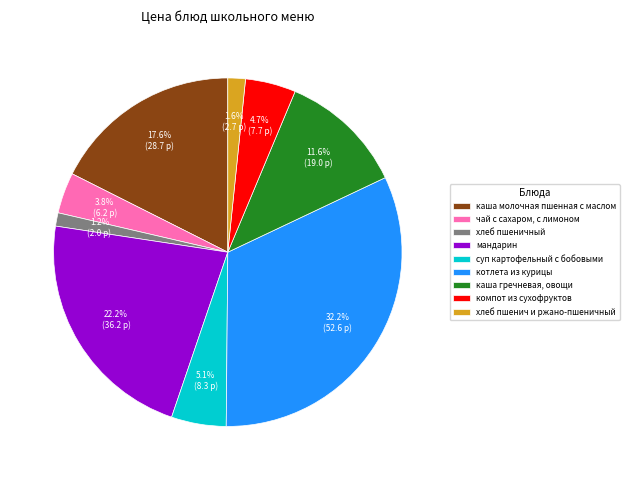

Which slice is the largest?

котлета из курицы